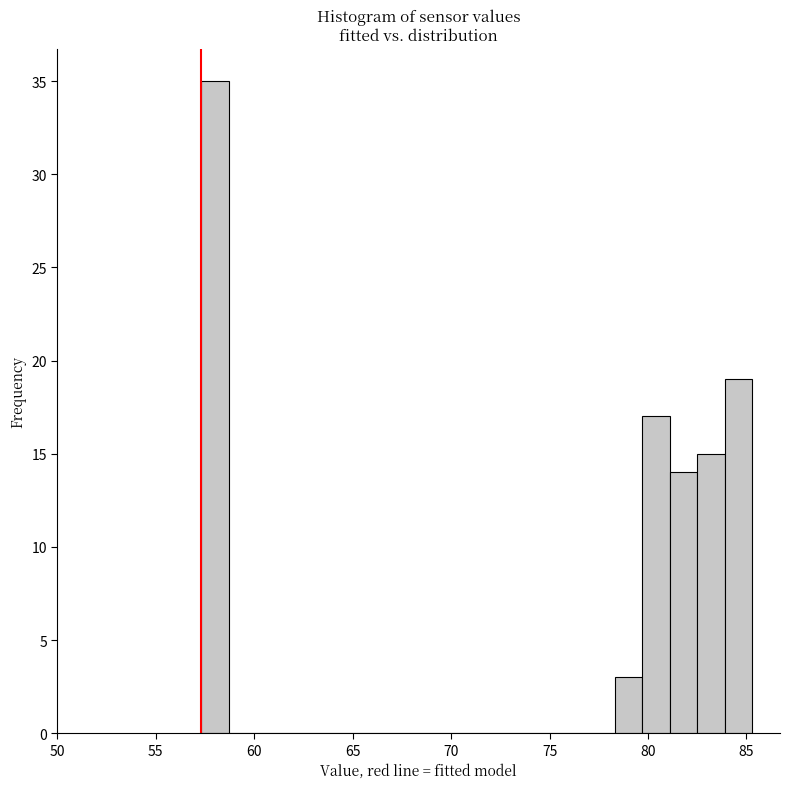

Around what value on the x-axis is the tallest bar? Give the approximate position of its centre, as read against the axis.

58.0